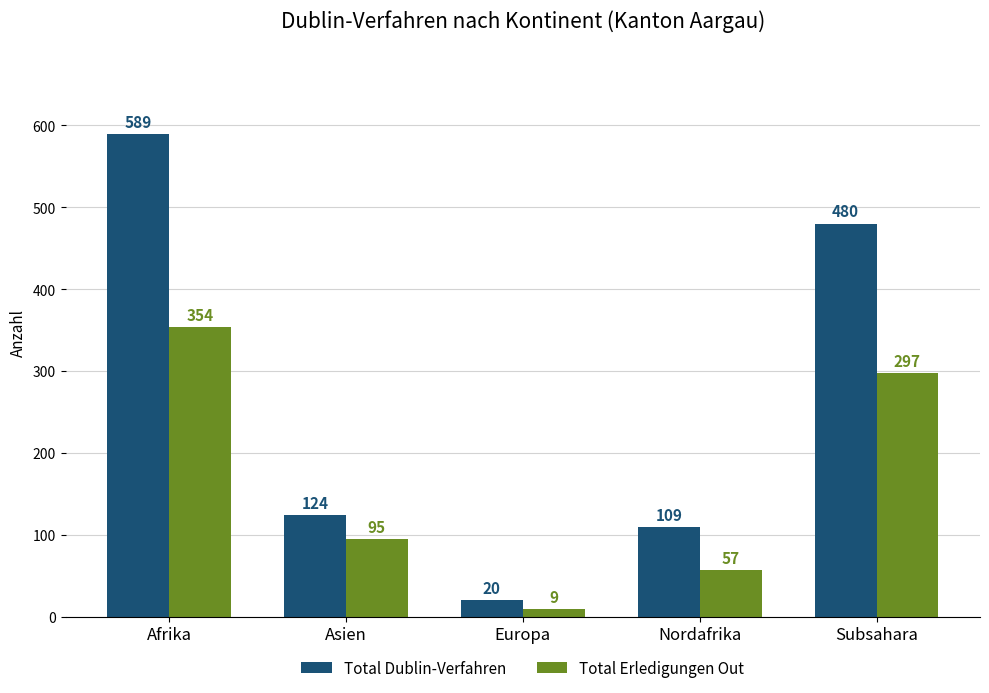

What is the minimum value shown in the chart?

9